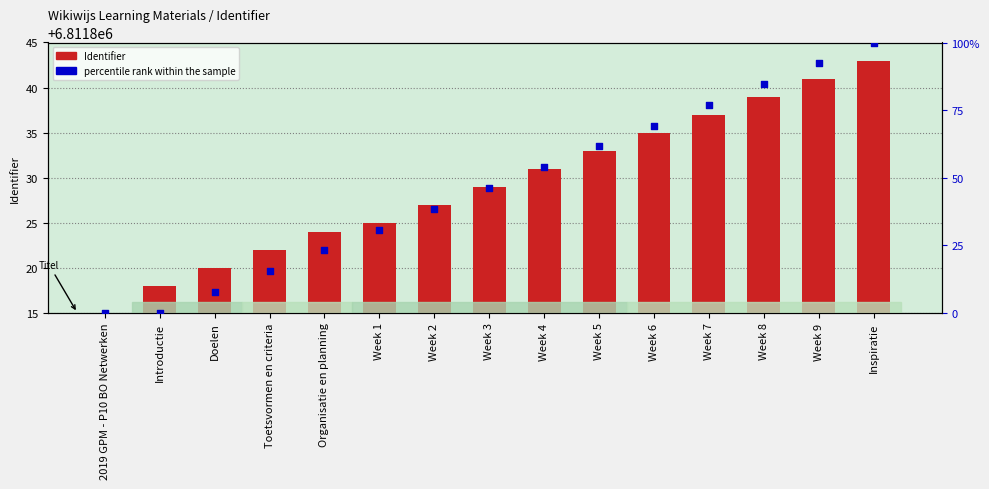

Which series contains the highest Y value?

Identifier